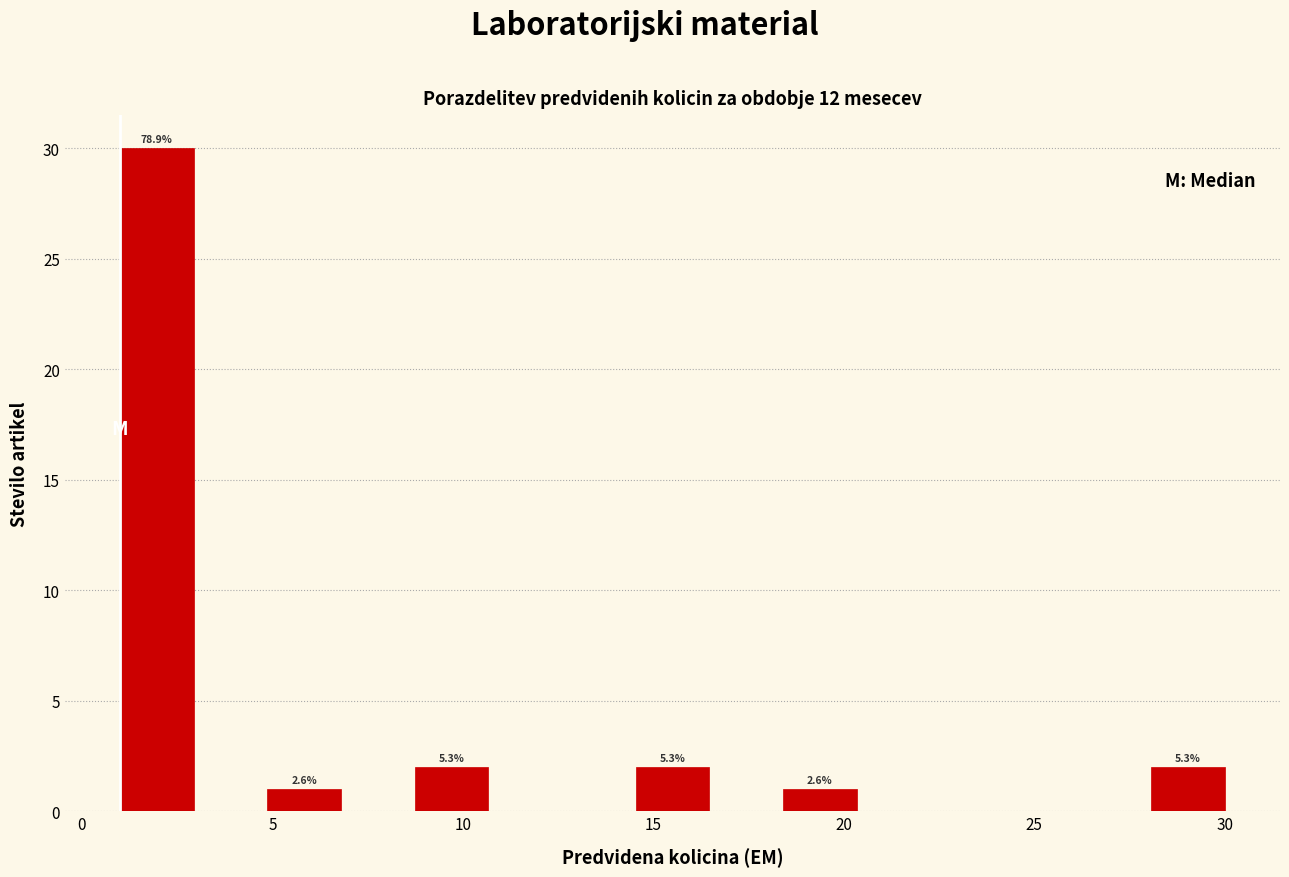

Read against the x-axis, roughly where is the centre of the tallest bar?

2.0